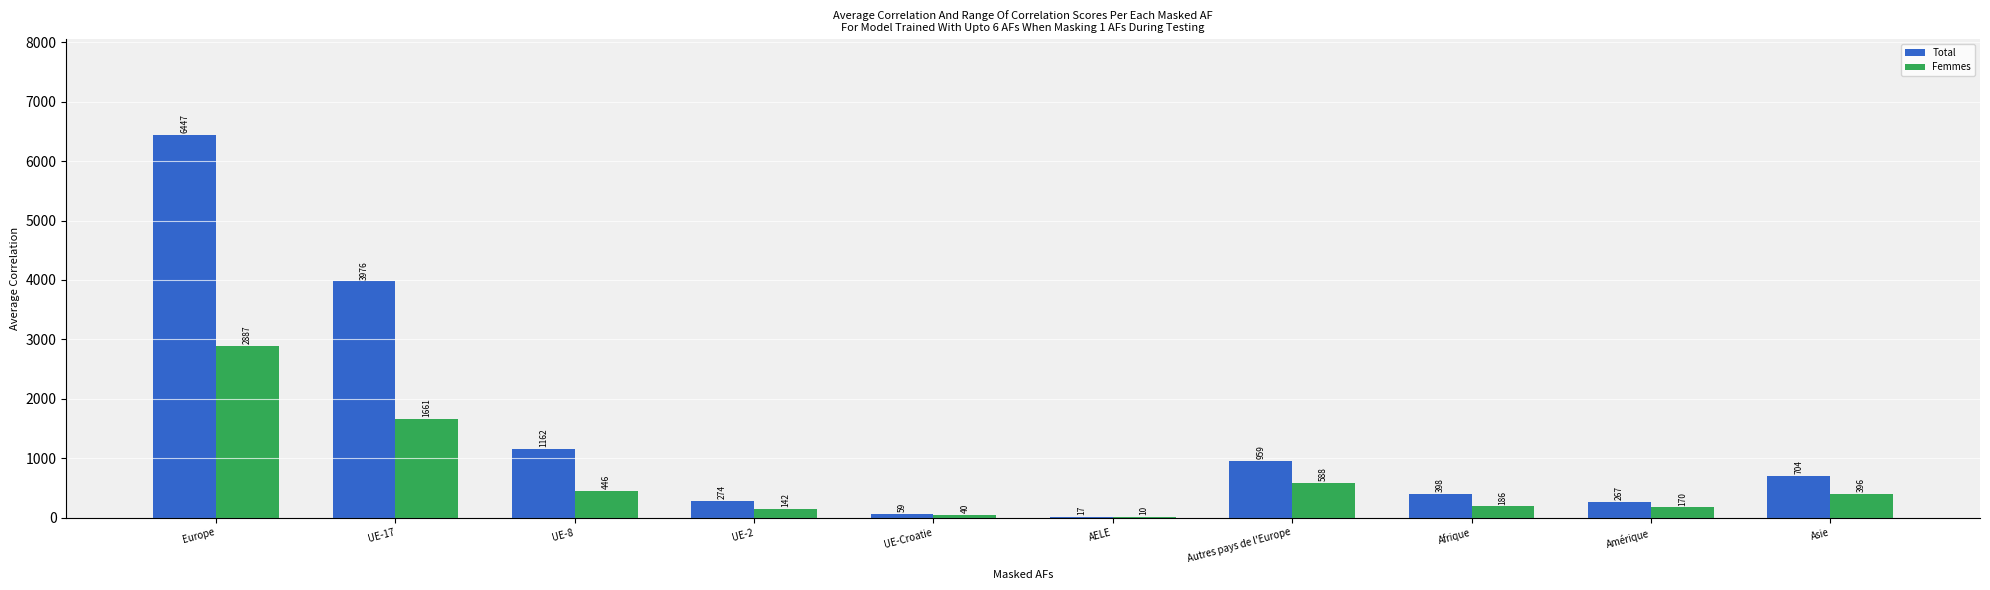

What are all the series names shown in the legend?

Total, Femmes